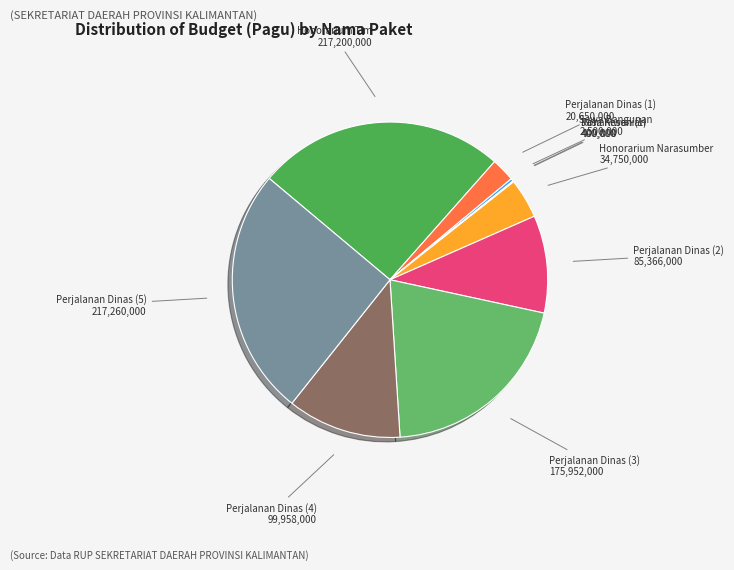

To the nearest percent, what is the average slice percentage?

10%